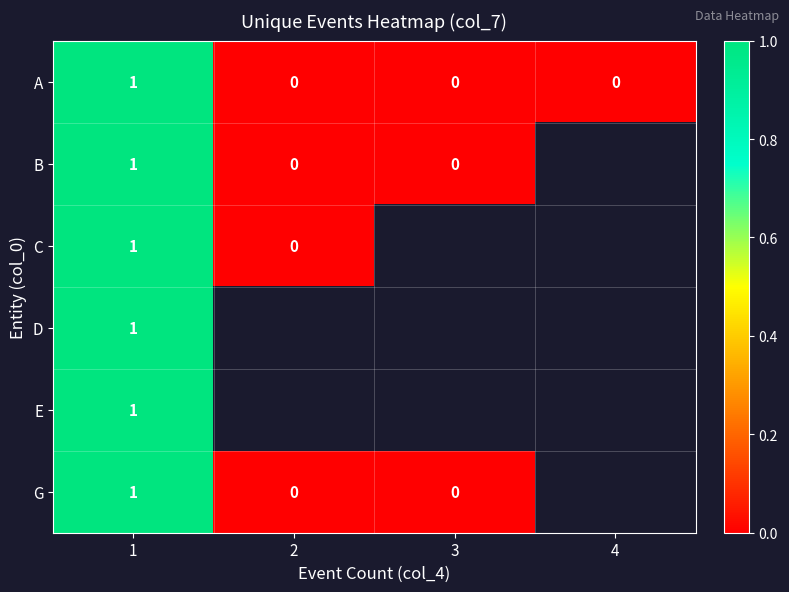

What is the total value across all series at 1?

6